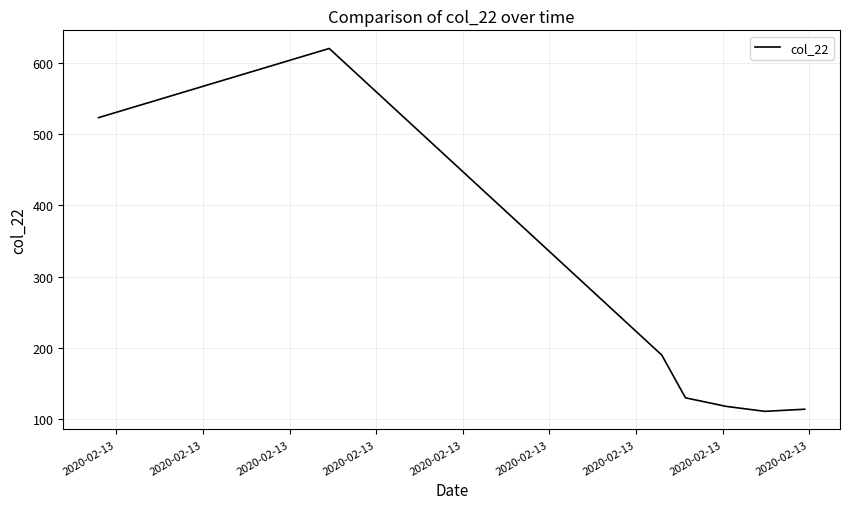

What is the sum of all values?

1806